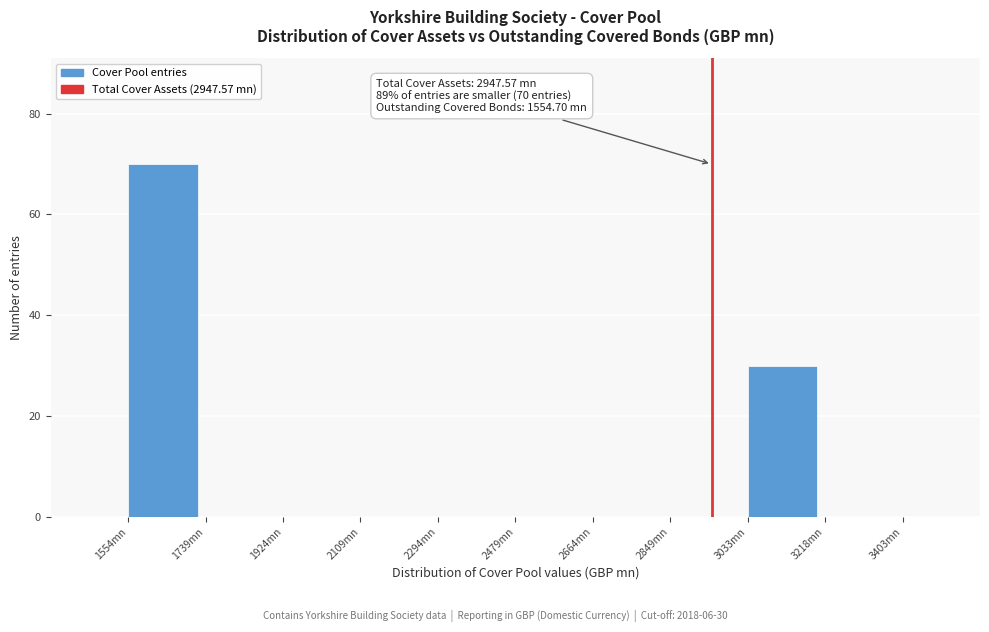

Reading right to left, extract all data points from this chart.

3218mn=0	3033mn=30	2849mn=0	2664mn=0	2479mn=0	2294mn=0	2109mn=0	1924mn=0	1739mn=0	1554mn=70